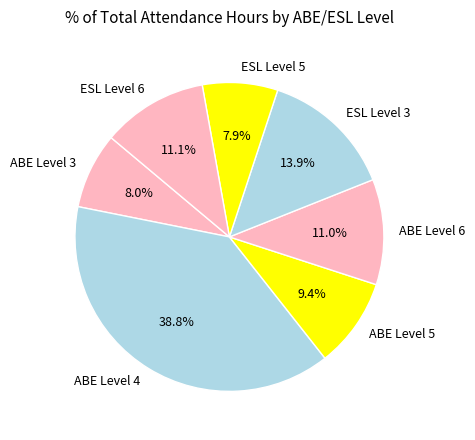

How much of the chart is everything except ESL Level 3?

86.1%